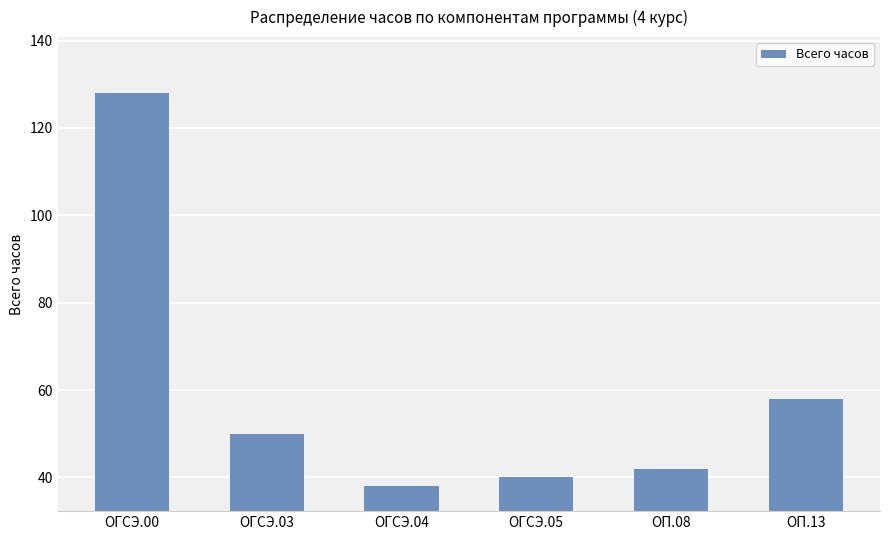

What is the difference between the values at ОП.13 and ОП.08?

16